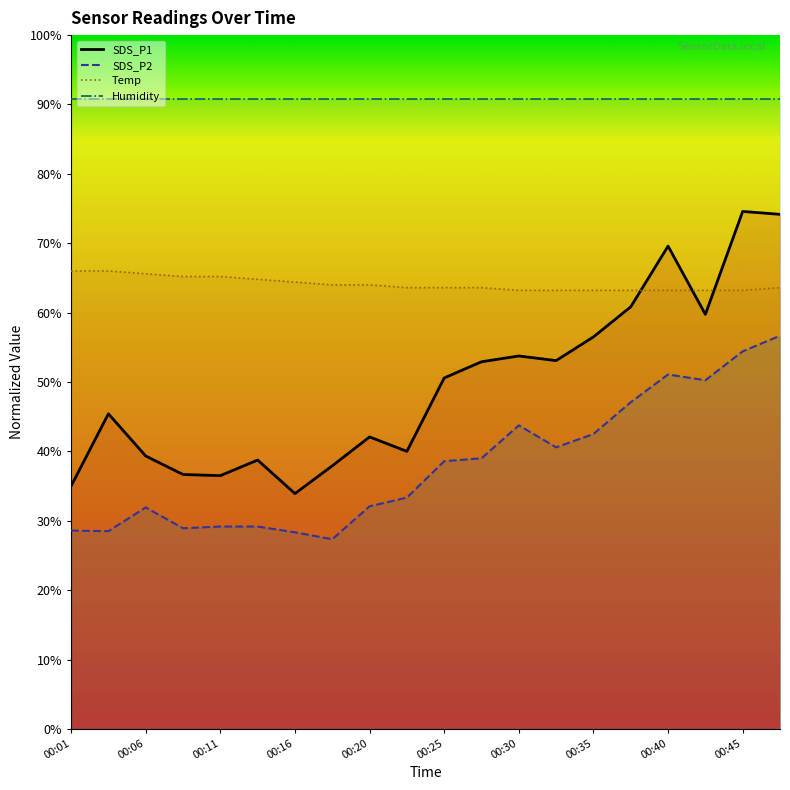

At which category is the sum across all series the highest?

00:47